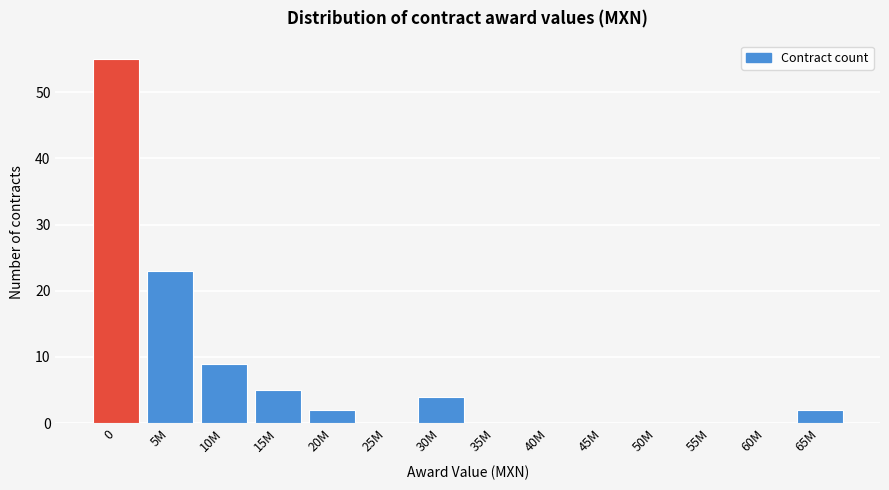

Reading left to right, transcribe all the data shown in this chart.

0=55	5M=23	10M=9	15M=5	20M=2	25M=0	30M=4	35M=0	40M=0	45M=0	50M=0	55M=0	60M=0	65M=2